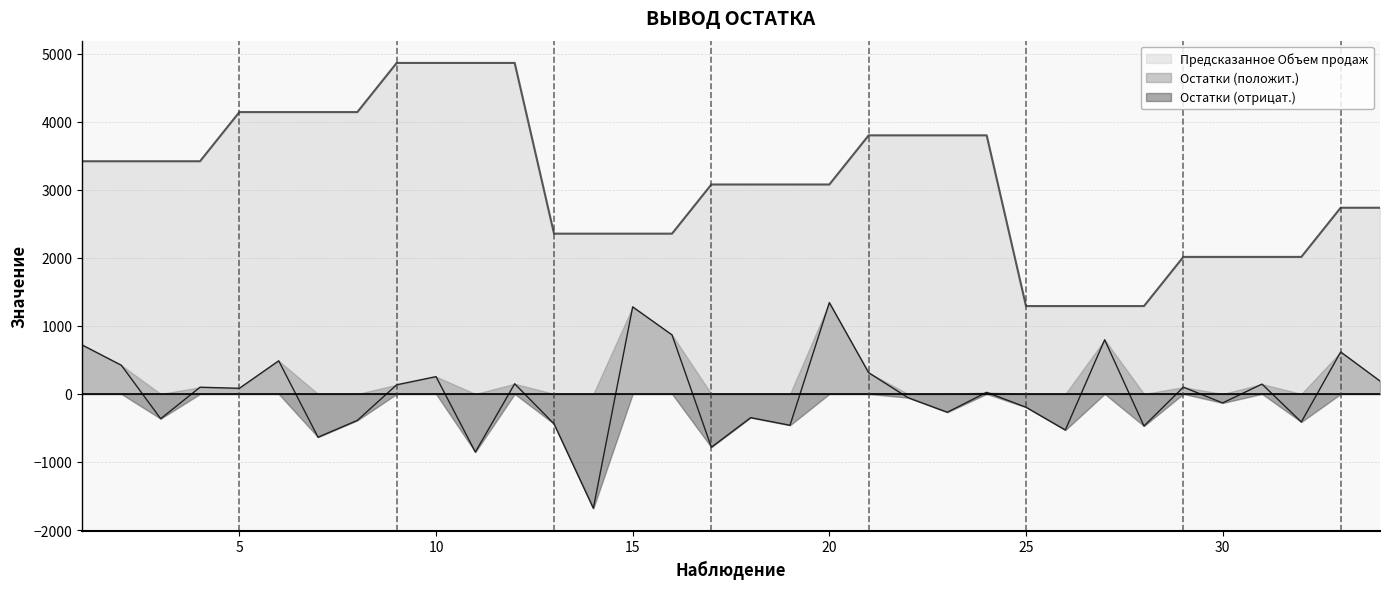

List the series in order of their peak value, lowest first.

Остатки (отрицат.), Остатки (положит.), Предсказанное Объем продаж